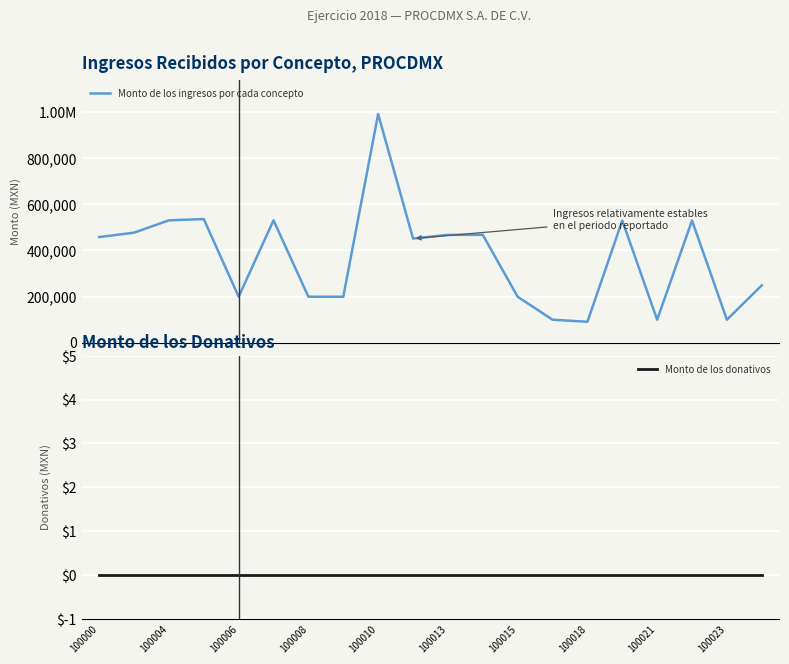

At how many categories does at least one series exceed 335218?

11